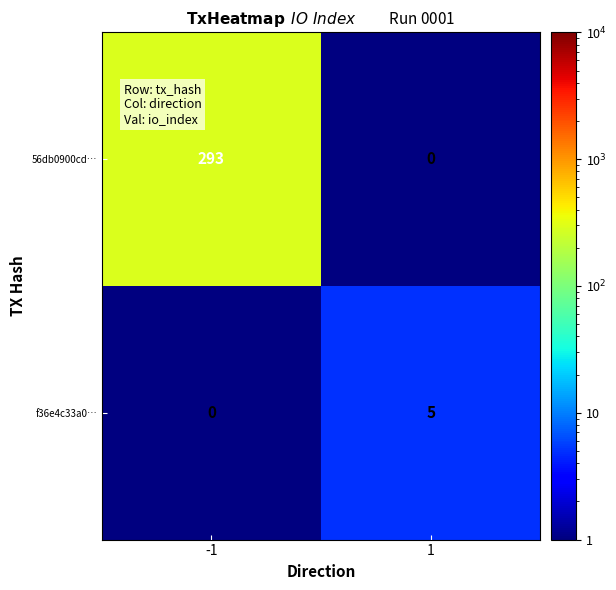

What is the greatest value displayed?

293